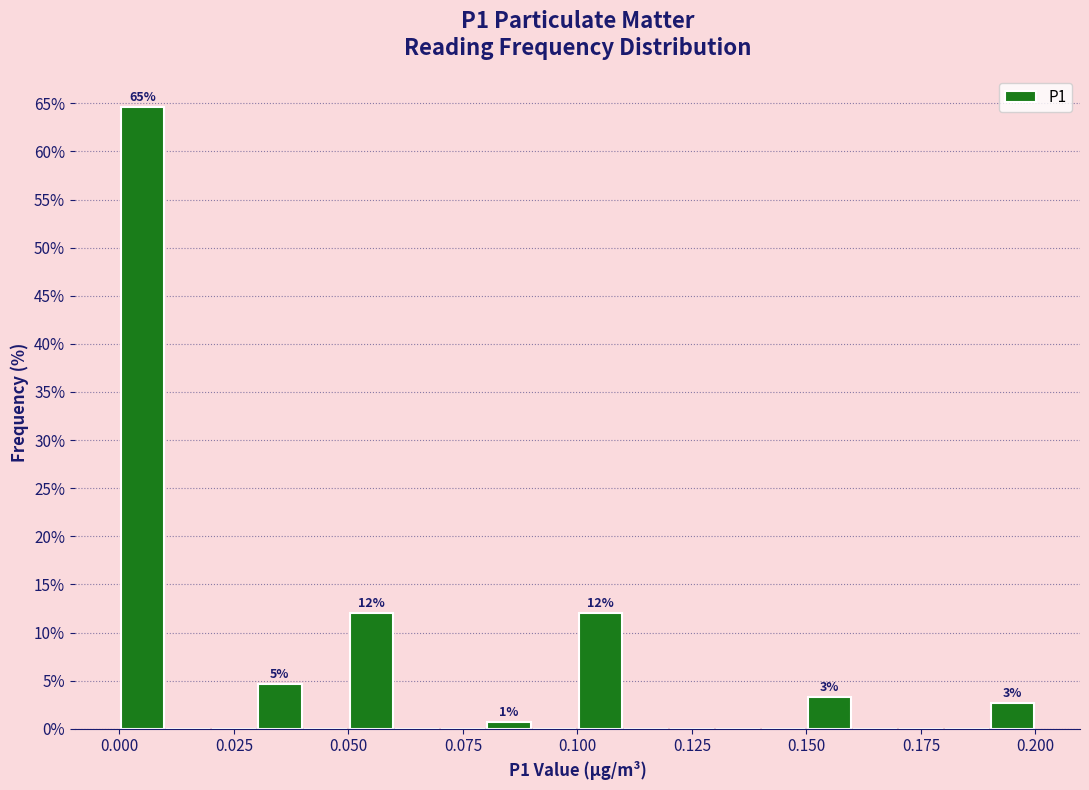

Read against the x-axis, roughly where is the centre of the tallest bar?

0.005